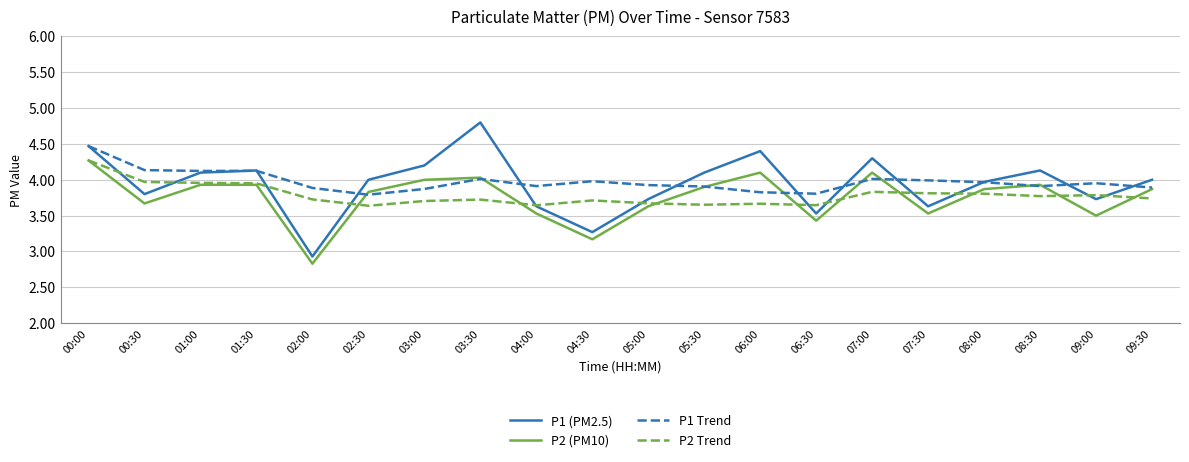

What is the total value across all series at 05:30?

15.6